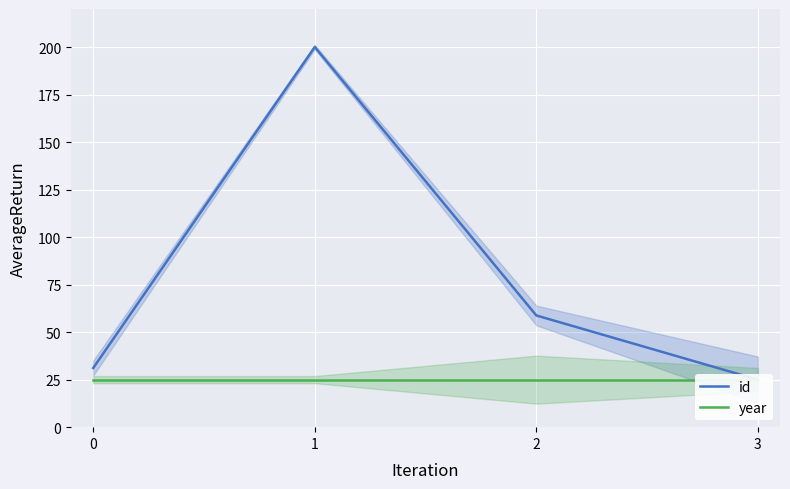

Rank the series by their maximum value, from lowest to highest.

year, id